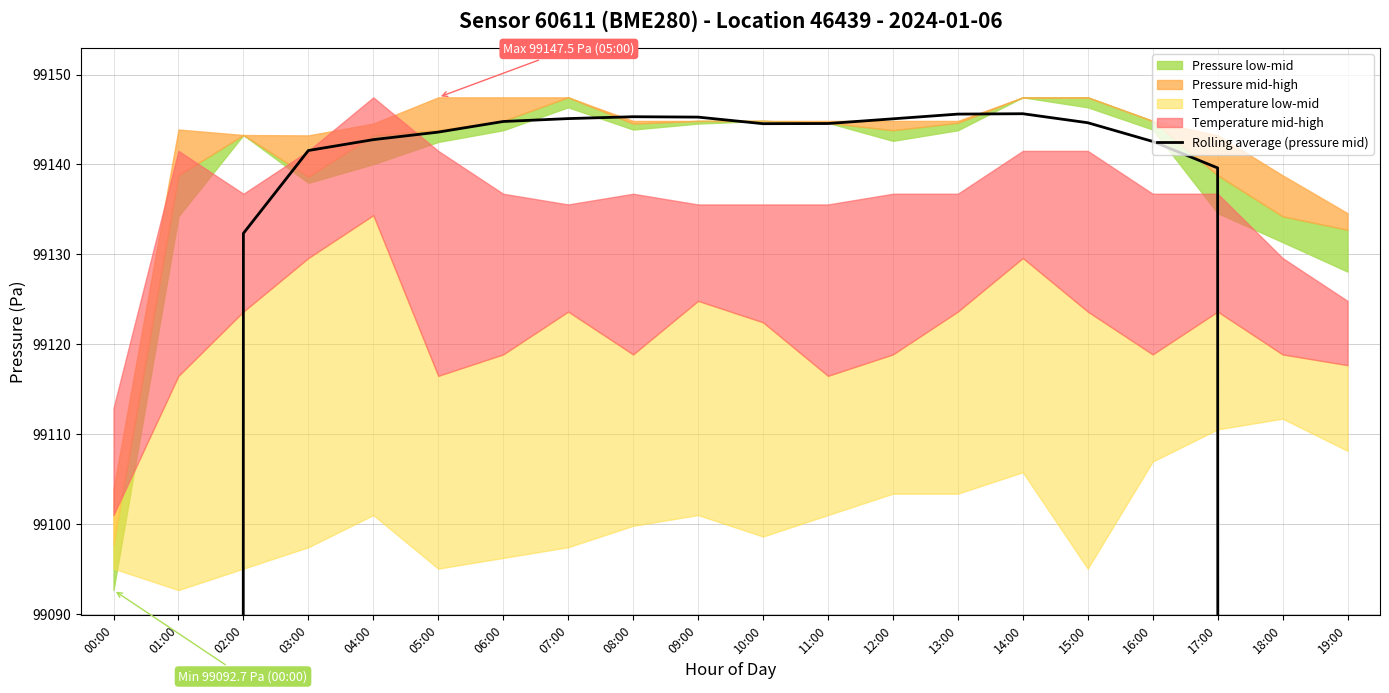

The chart shows a value of 152940.0 at 11:00. True or false?

False